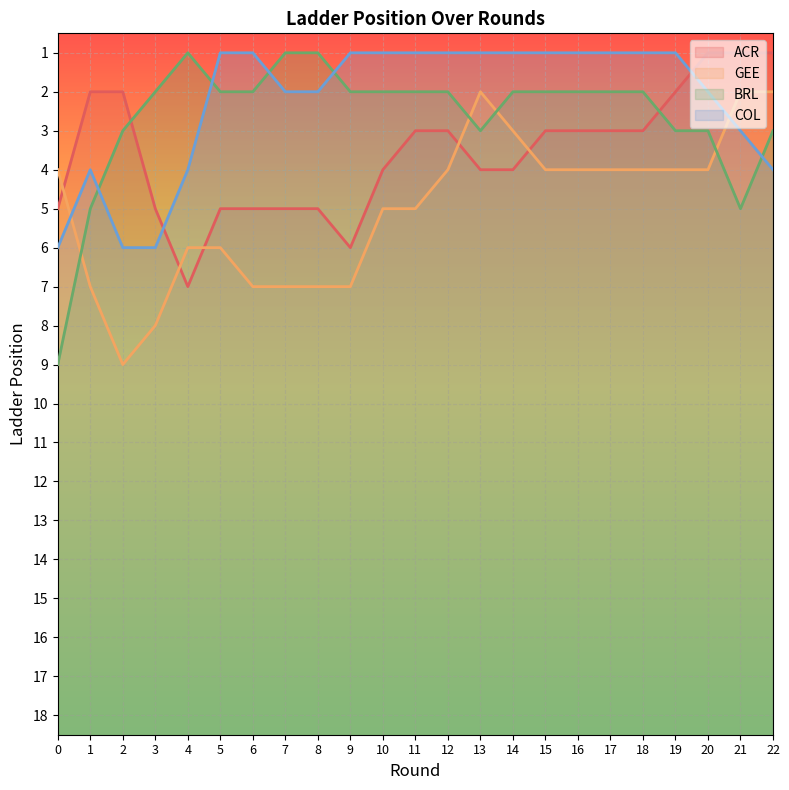

What is the sum of all BRL values?

61